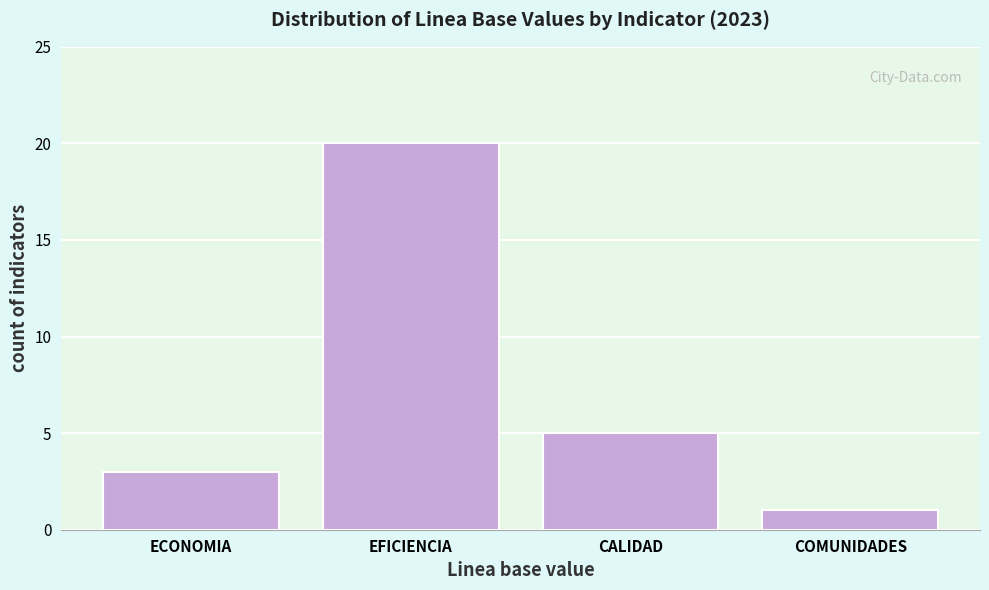

Reading right to left, transcribe all the data shown in this chart.

1	5	20	3